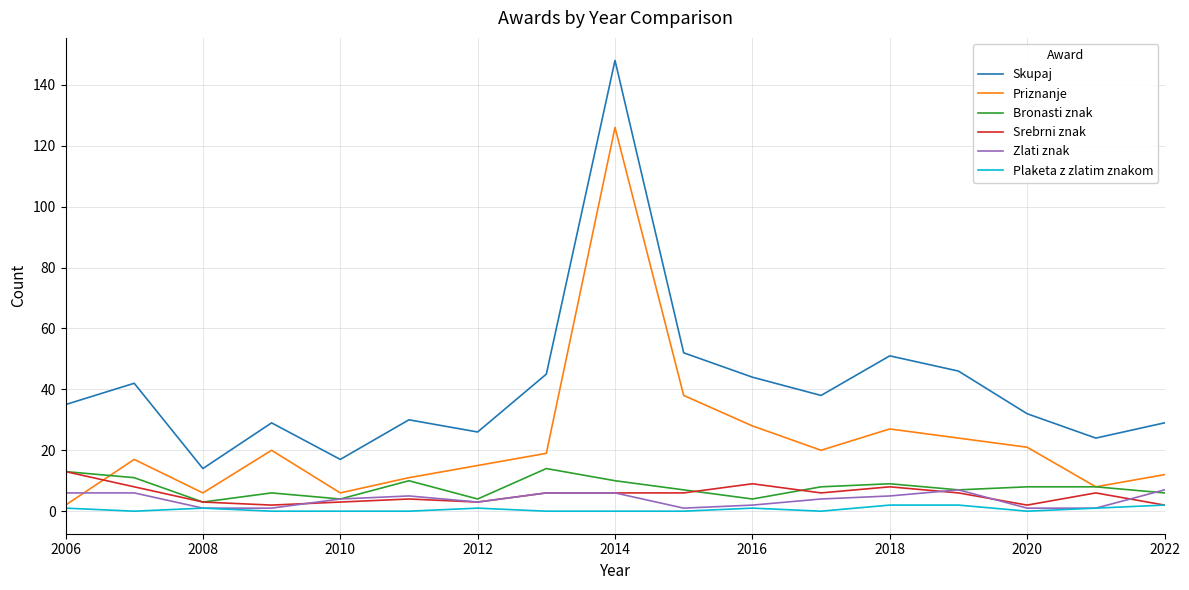

True or false: Zlati znak and Skupaj intersect in this chart.

False